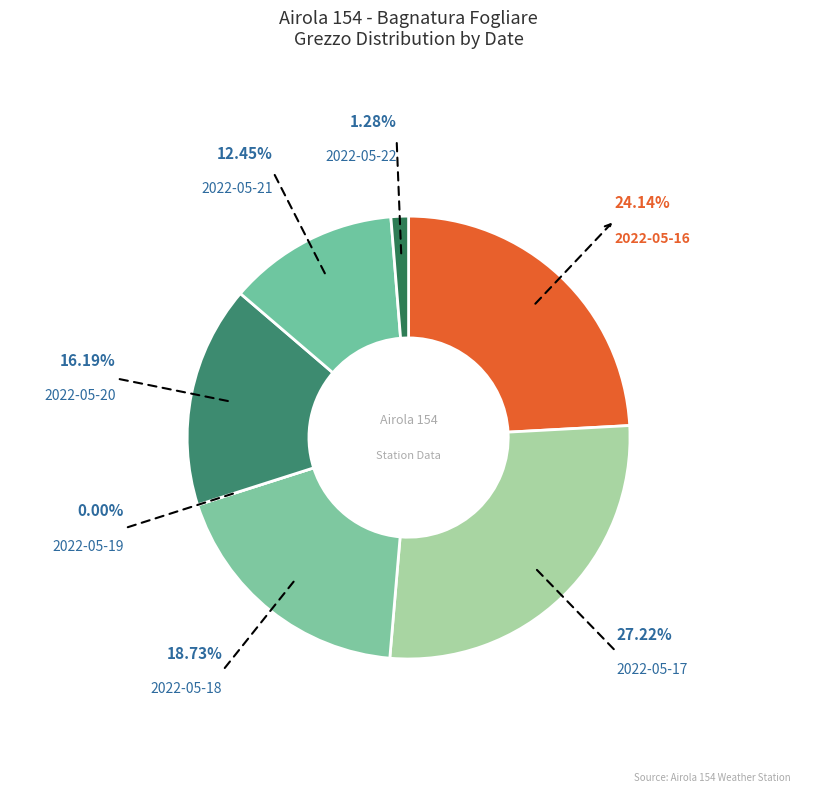

Is 2022-05-21 the majority of the pie?

No